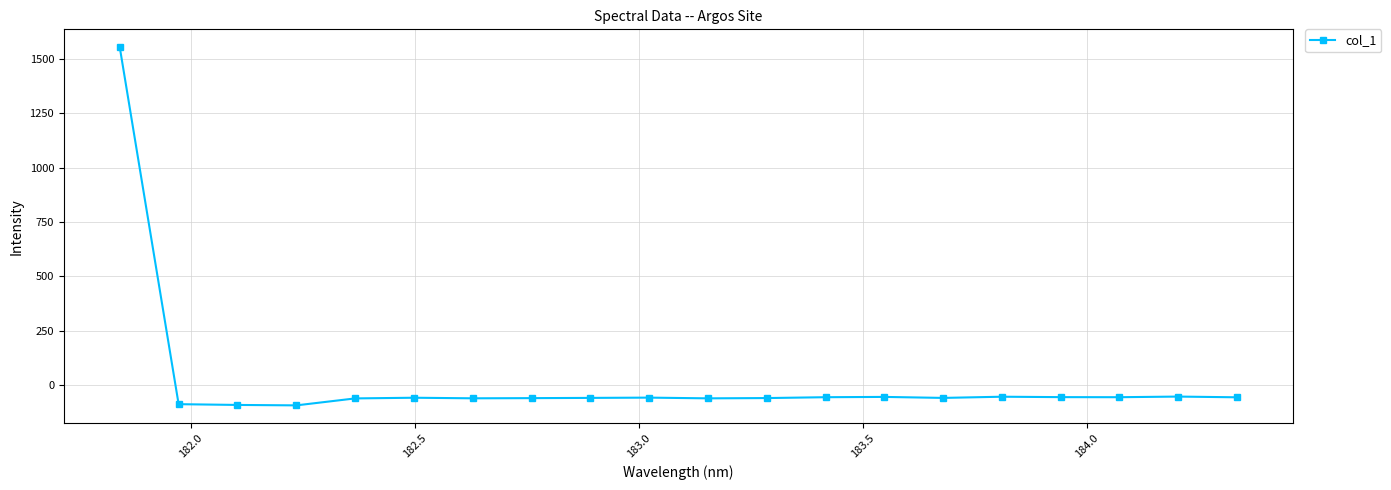

What is the value of the 5th point from the left?

-61.3